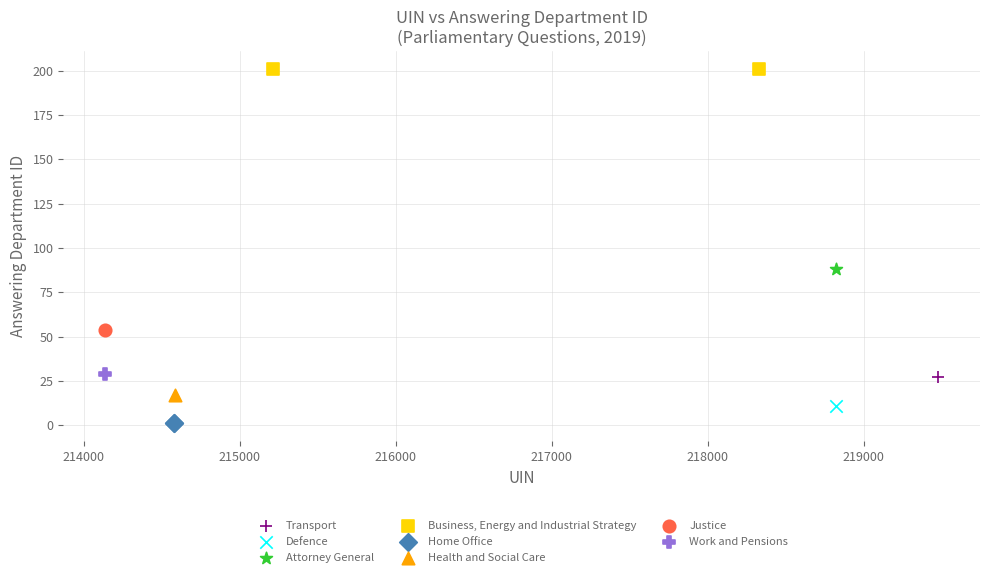

Which series reaches the minimum Y coordinate?

Home Office